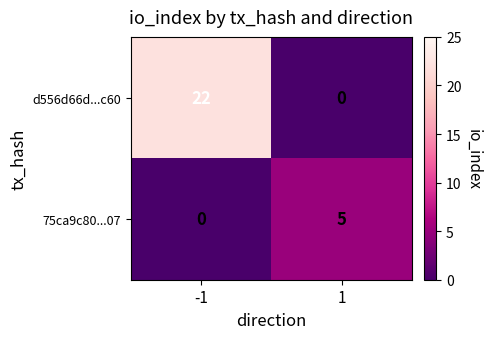

What value does the 75ca9c80...07 series have at 1?

5